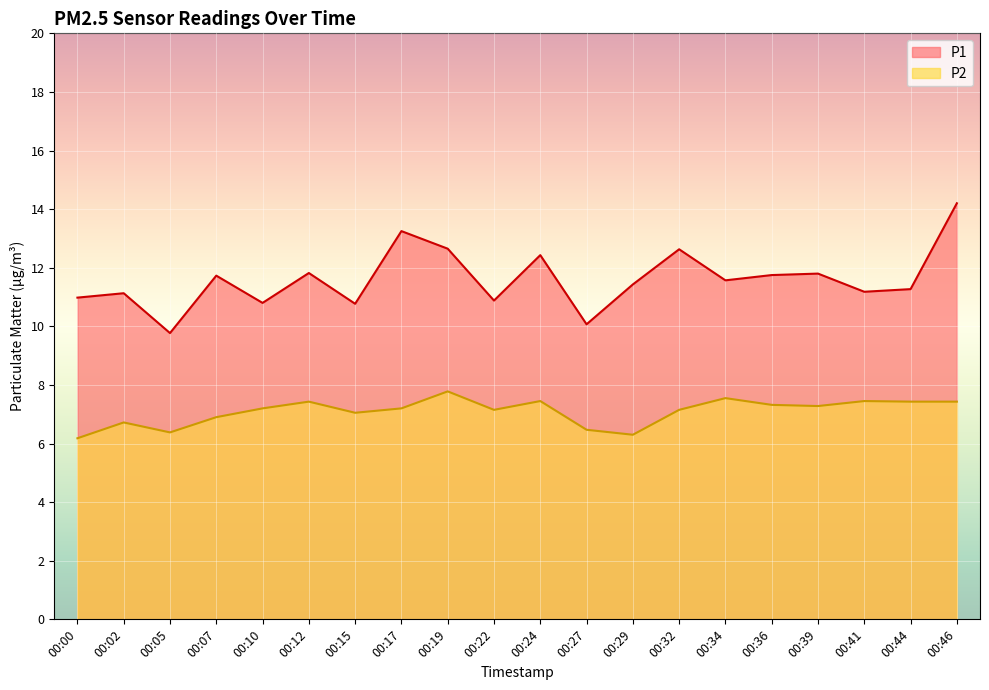

What is the maximum value for P2?

7.8